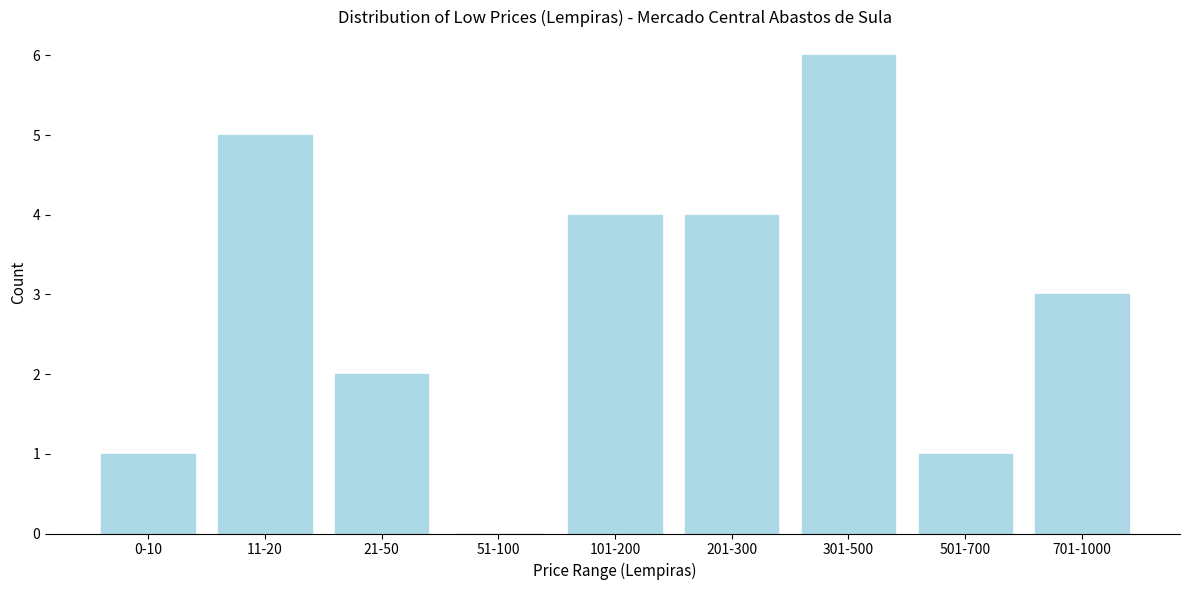

Reading left to right, list all the values displayed in this chart.

0-10=1	11-20=5	21-50=2	51-100=0	101-200=4	201-300=4	301-500=6	501-700=1	701-1000=3